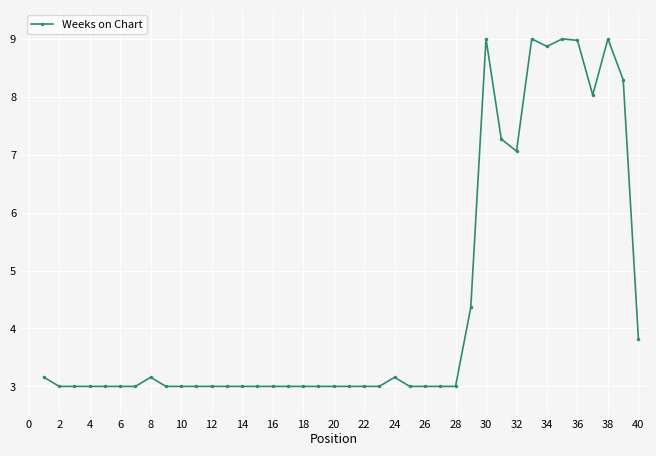

What is the value of the 3rd point from the left?

3.0